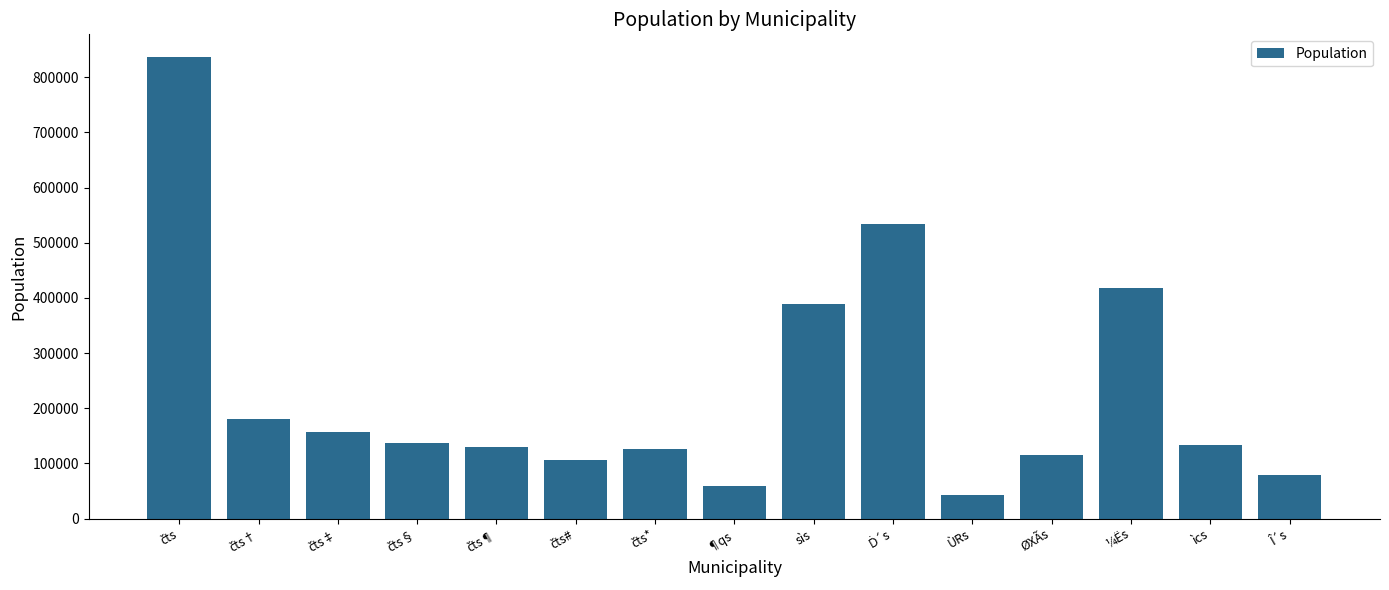

Approximately how many times larger is the value at ìcs compared to ¼Ës?

0.3